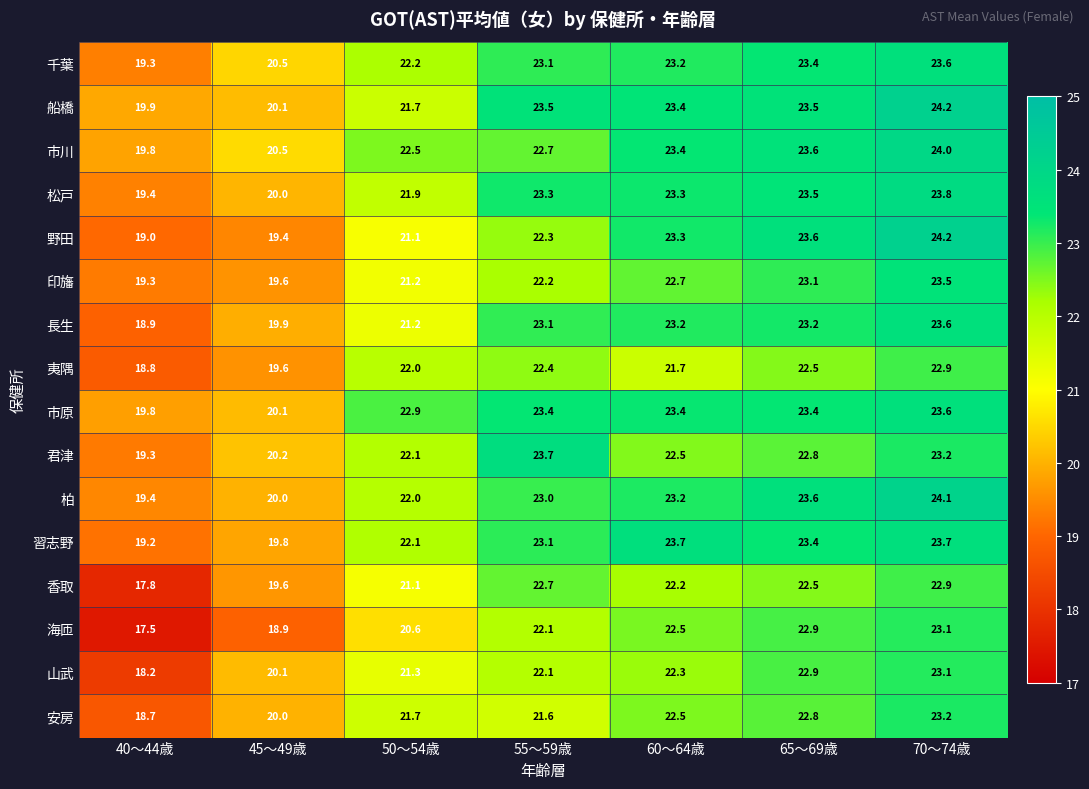

How many data points in 夷隅 are less than 22?

3